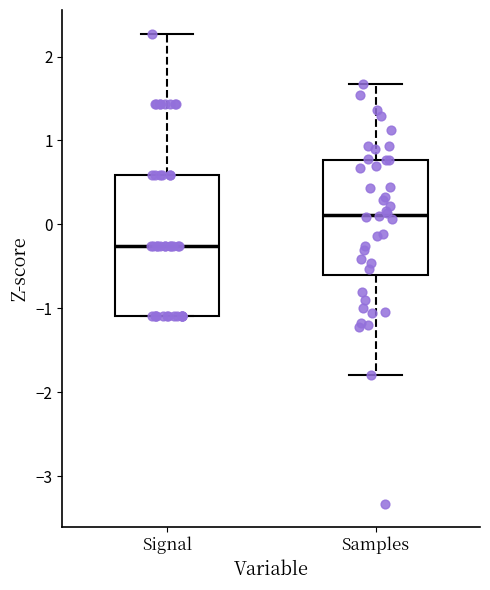

Reading left to right, transcribe this box plot: for each box, give where its median line is, the range the box spans, and where its two whiskers end, as read against the y-axis. The values are not printed on the chart, so give them approximately, as read against the axis.

Signal: median -0.3, box -1.1 to 0.6, whiskers -1.1 to 2.3
Samples: median 0.1, box -0.6 to 0.8, whiskers -1.8 to 1.7